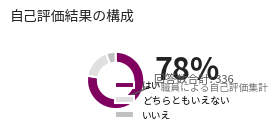

Does any single category account for the majority?

Yes